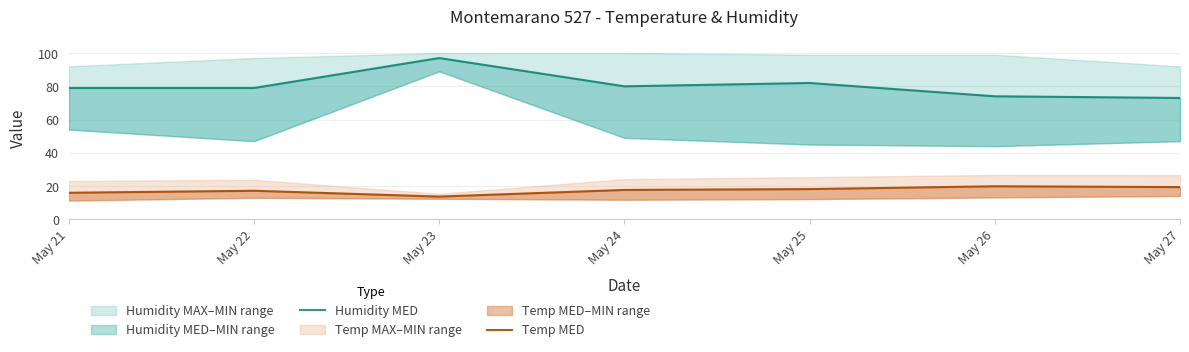

What is the difference between the highest and lowest values at May 27?

53.6